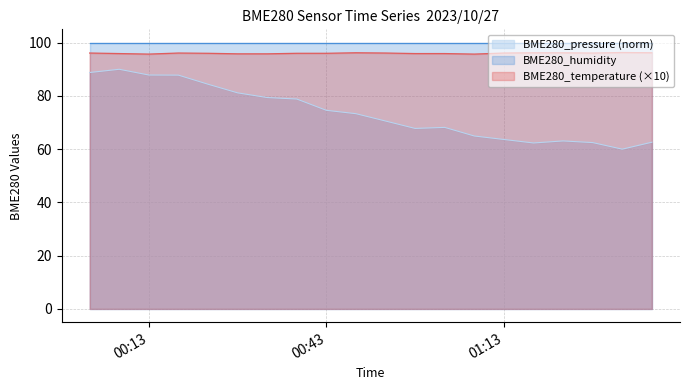

What is the greatest value displayed?

100.0